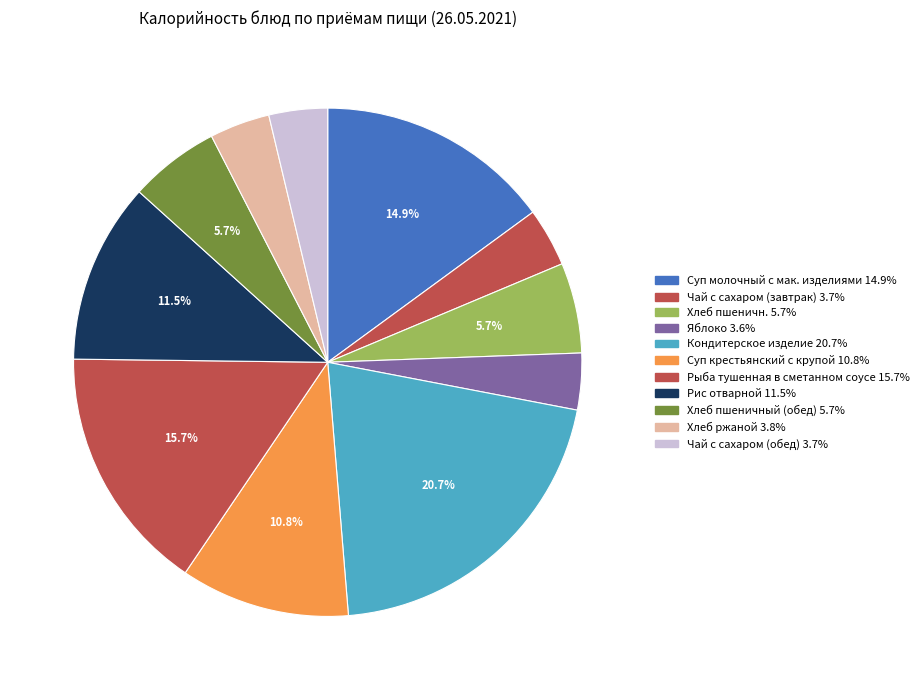

Is Суп молочный с мак. изделиями the majority of the pie?

No